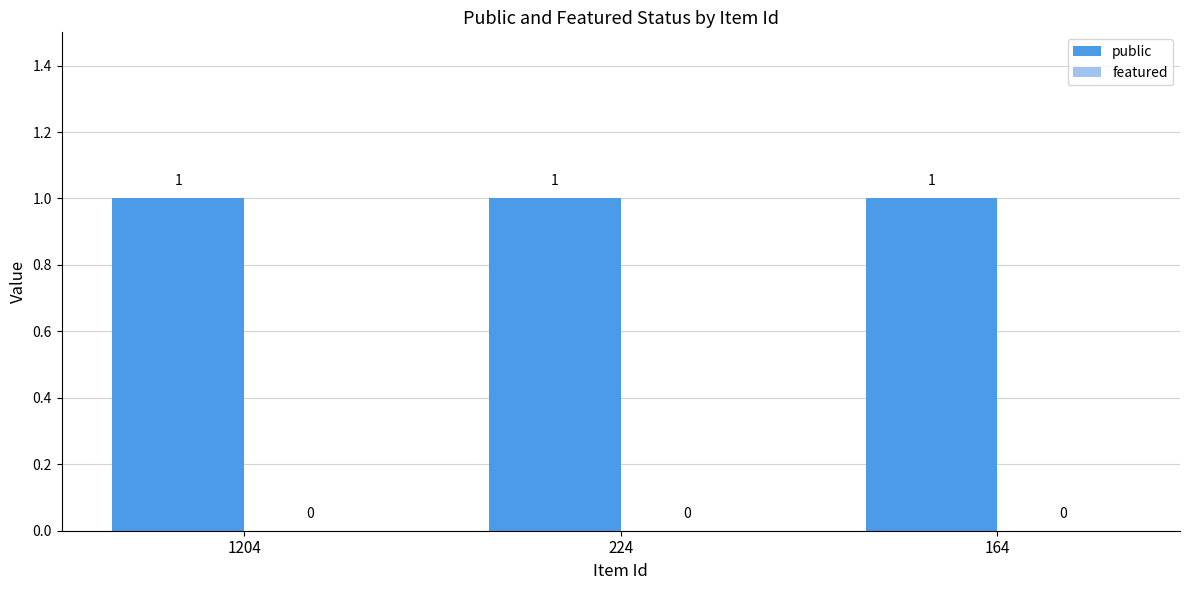

At which category is the sum across all series the highest?

1204